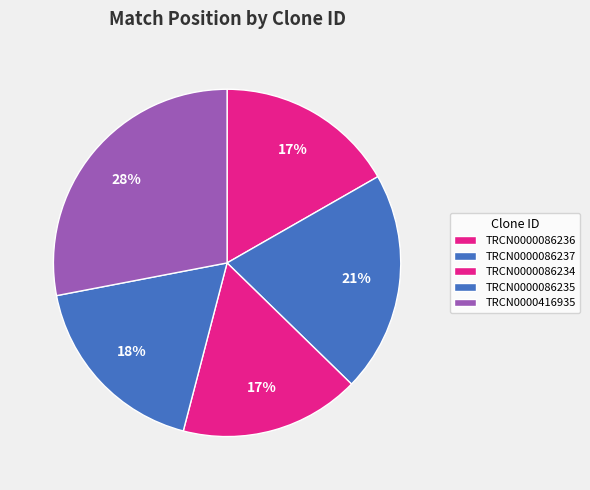

Count the number of slices in the pie.

5